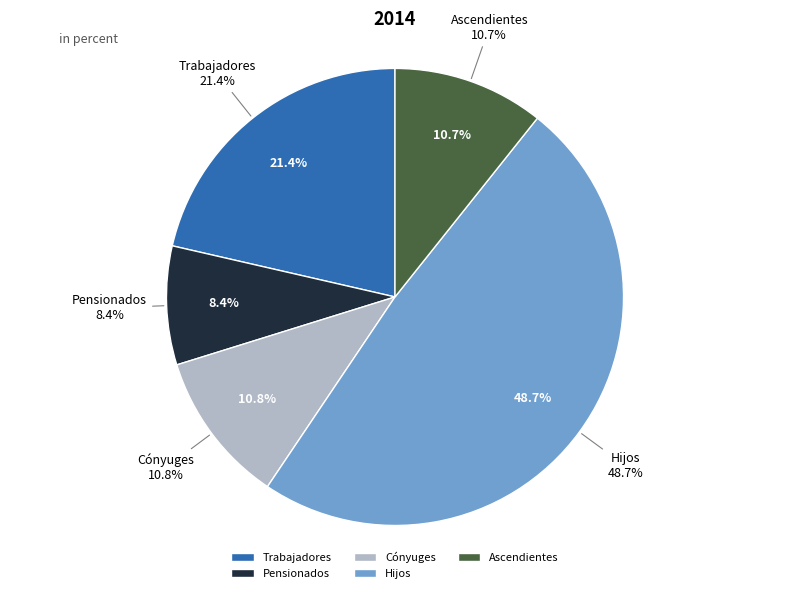

How much of the chart is everything except Ascendientes?

89.3%